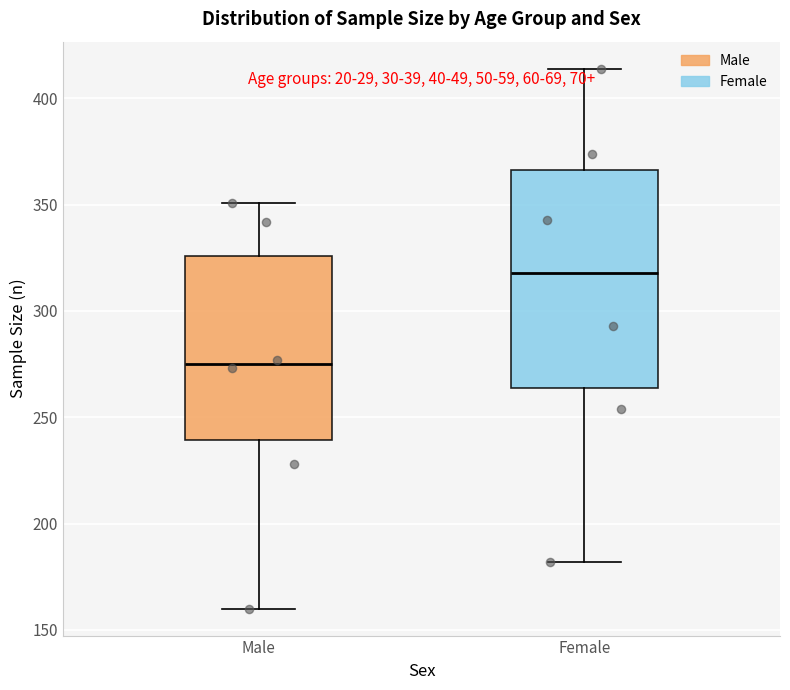

Which box's median line is the lowest?

Male